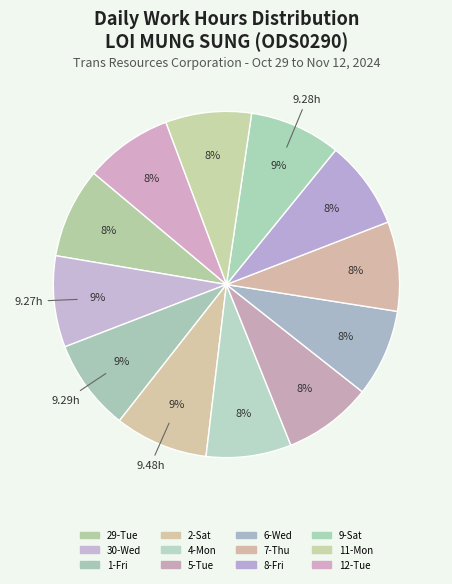

To the nearest percent, what percentage of the pie is 6-Wed?

8%